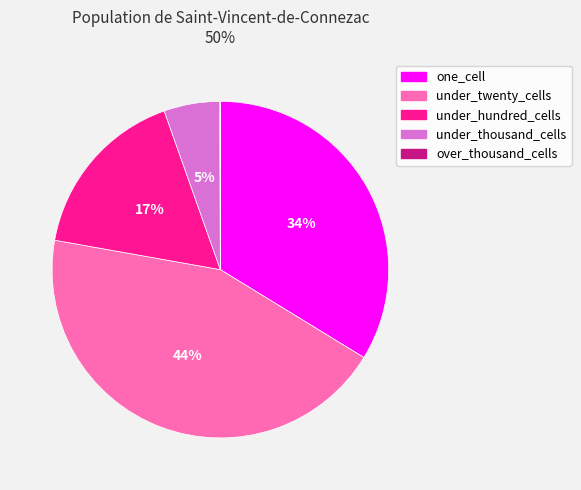

Combined, do one_cell and under_thousand_cells account for over 50%?

No